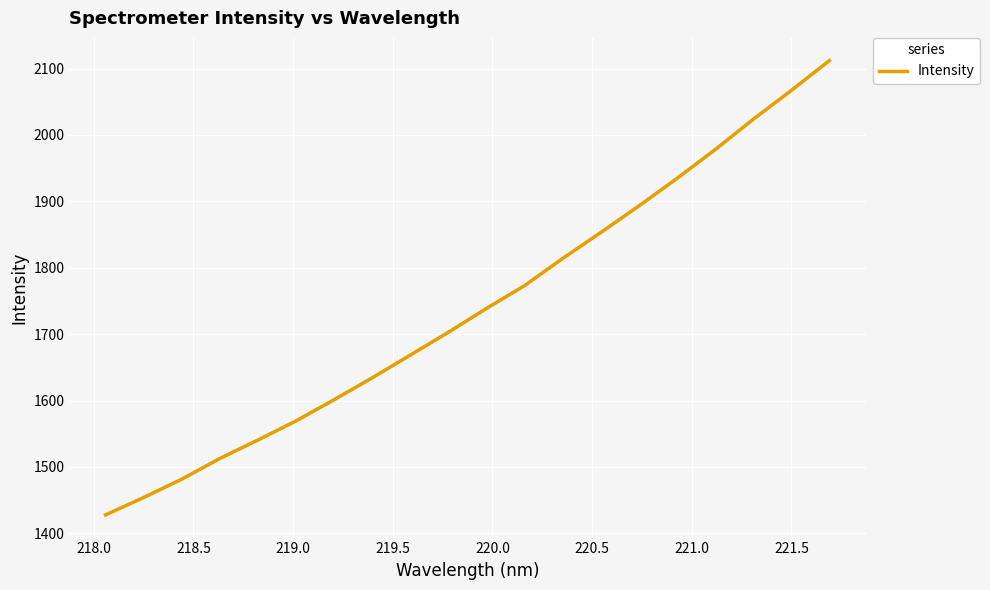

What is the maximum value shown in the chart?

2112.0